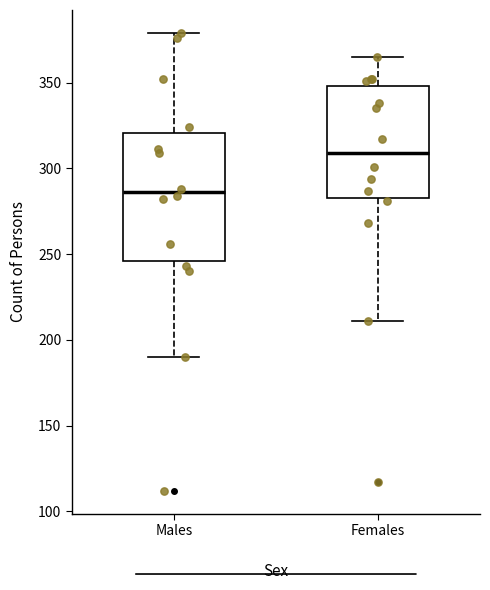

Comparing the boxes themselves (not the whiskers), which one is the tallest?

Males